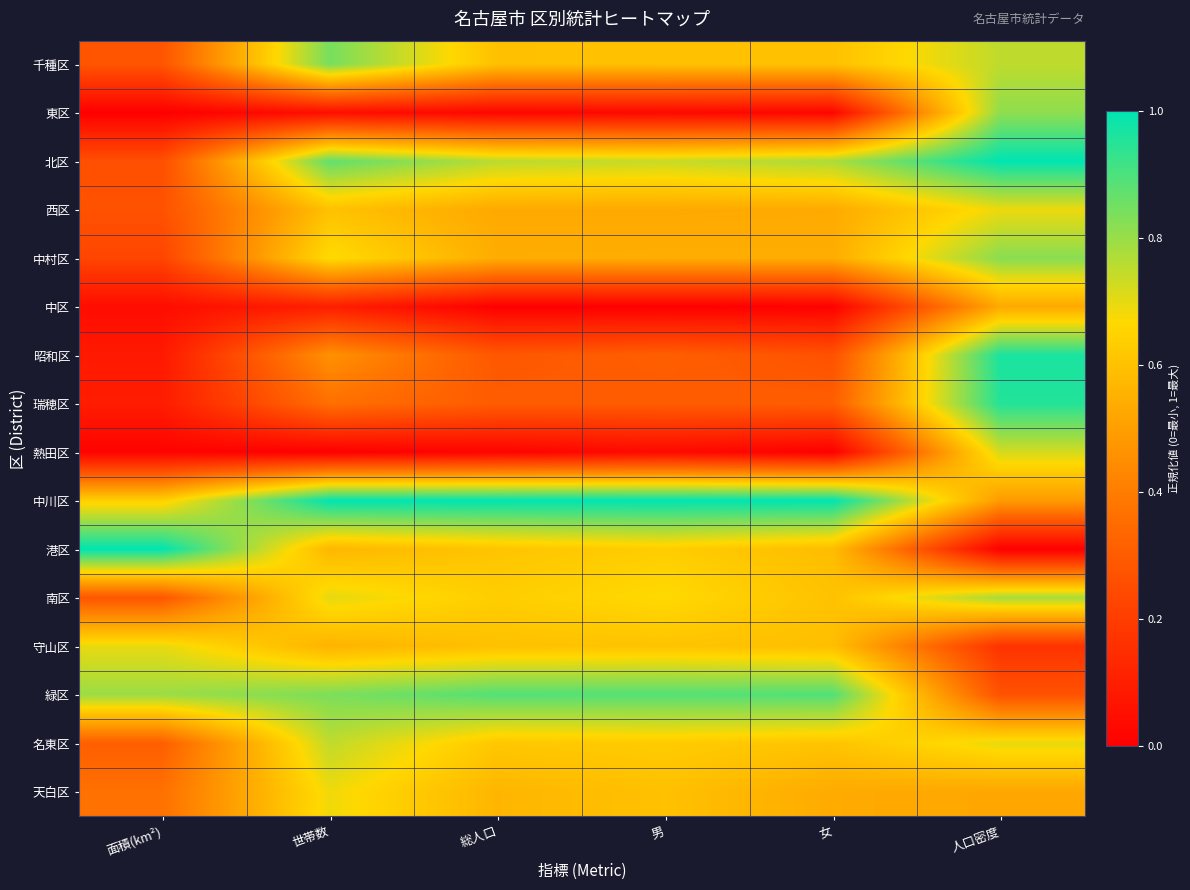

Reading left to right, transcribe all the data shown in this chart.

千種区: 面積(km²)=0.3	世帯数=0.8	総人口=0.6	男=0.6	女=0.6	人口密度=0.8
東区: 面積(km²)=0.0	世帯数=0.0	総人口=0.0	男=0.0	女=0.0	人口密度=0.8
北区: 面積(km²)=0.3	世帯数=0.9	総人口=0.8	男=0.7	女=0.8	人口密度=1.0
西区: 面積(km²)=0.3	世帯数=0.6	総人口=0.5	男=0.5	女=0.5	人口密度=0.7
中村区: 面積(km²)=0.2	世帯数=0.7	総人口=0.5	男=0.5	女=0.5	人口密度=0.8
中区: 面積(km²)=0.0	世帯数=0.1	総人口=0.0	男=0.0	女=0.0	人口密度=0.5
昭和区: 面積(km²)=0.1	世帯数=0.5	総人口=0.3	男=0.3	女=0.3	人口密度=1.0
瑞穂区: 面積(km²)=0.1	世帯数=0.4	総人口=0.3	男=0.3	女=0.3	人口密度=1.0
熱田区: 面積(km²)=0.0	世帯数=0.0	総人口=0.0	男=0.0	女=0.0	人口密度=0.7
中川区: 面積(km²)=0.6	世帯数=1.0	総人口=1.0	男=1.0	女=1.0	人口密度=0.5
港区: 面積(km²)=1.0	世帯数=0.6	総人口=0.6	男=0.6	女=0.6	人口密度=0.0
南区: 面積(km²)=0.3	世帯数=0.7	総人口=0.6	男=0.7	女=0.6	人口密度=0.8
守山区: 面積(km²)=0.7	世帯数=0.6	総人口=0.6	男=0.6	女=0.6	人口密度=0.2
緑区: 面積(km²)=0.8	世帯数=0.8	総人口=0.9	男=0.9	女=0.9	人口密度=0.3
名東区: 面積(km²)=0.3	世帯数=0.7	総人口=0.6	男=0.6	女=0.6	人口密度=0.7
天白区: 面積(km²)=0.4	世帯数=0.7	総人口=0.6	男=0.6	女=0.5	人口密度=0.5